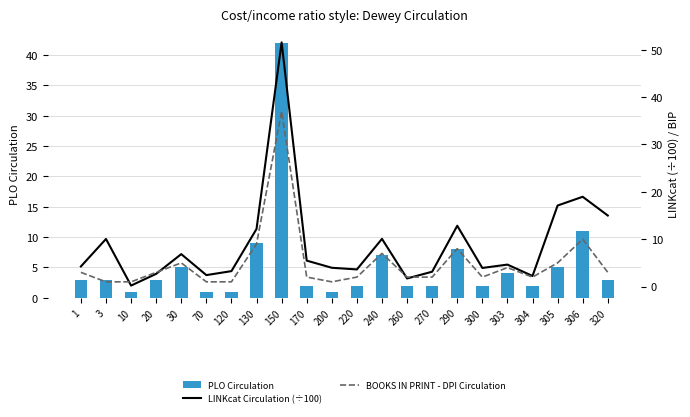

What is the sum of all PLO Circulation values?

119